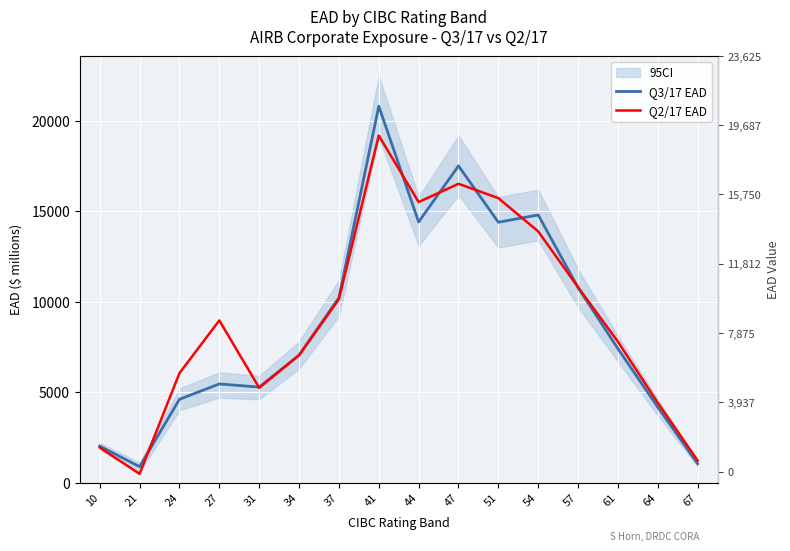

What value does the Q3/17 EAD series have at 24?

4605